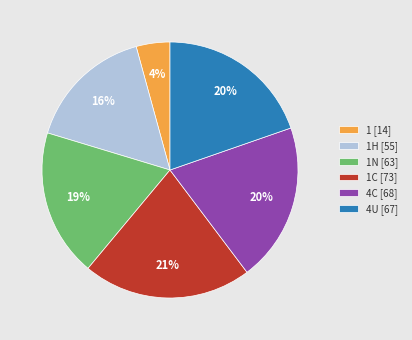

Between 1H [55] and 1 [14], which is larger?

1H [55]